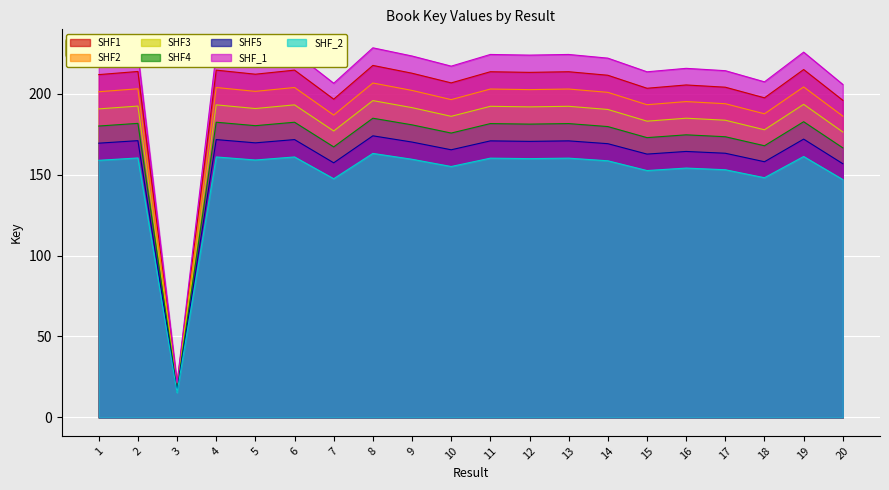

Which has a higher value, 2 or 16?

2